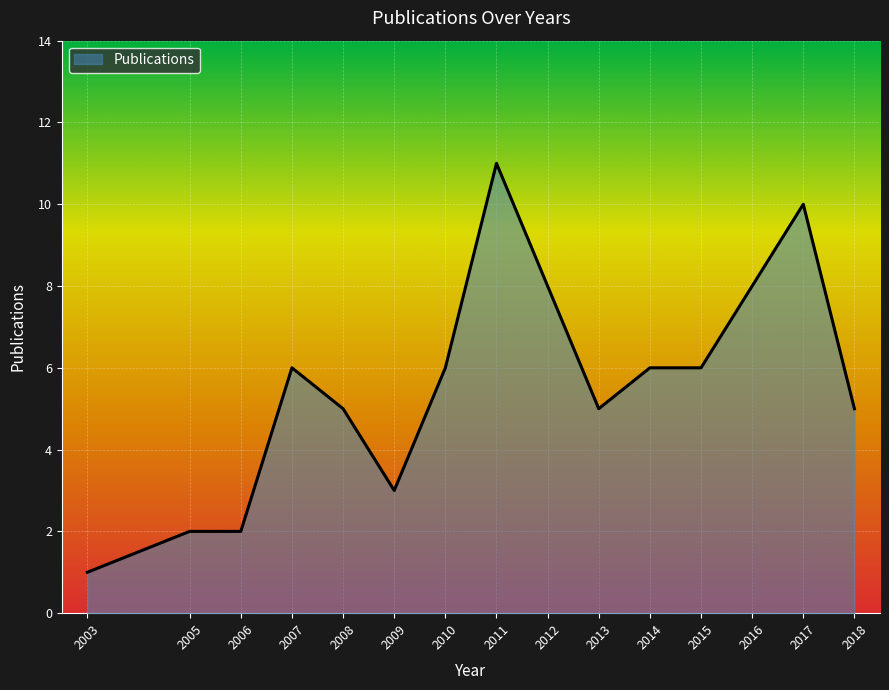

How many lines are shown in the chart?

1